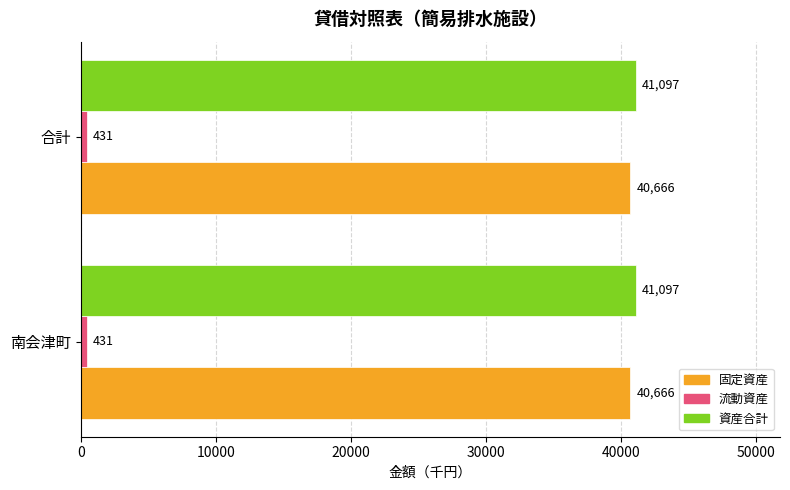

Count the number of categories in the chart.

2